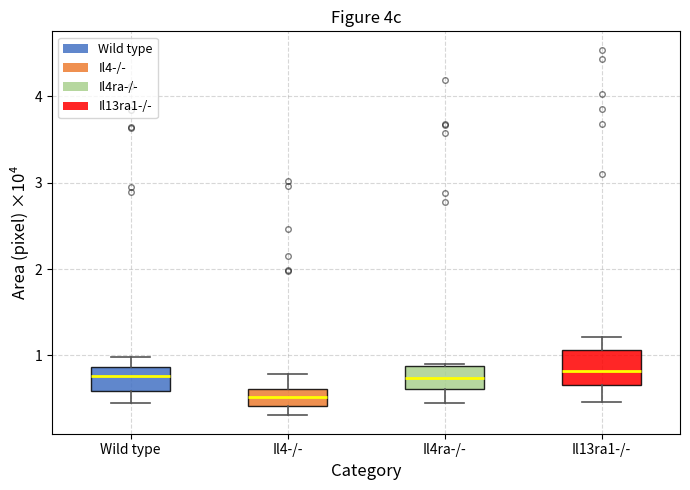

Which box has the lowest median line?

Il4-/-